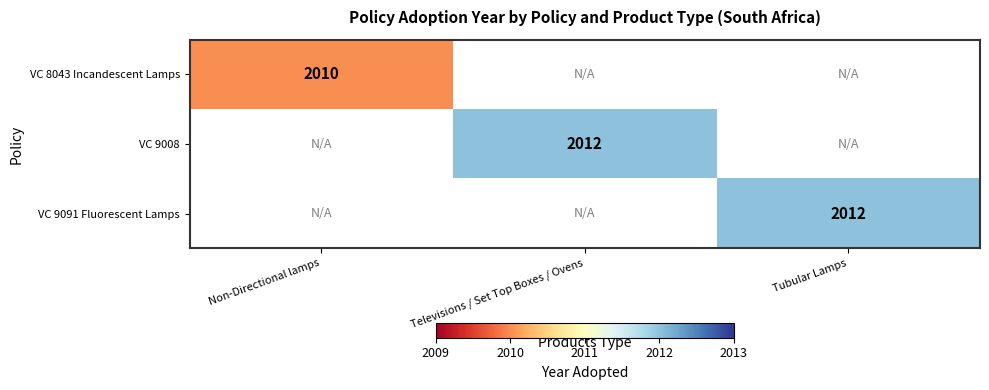

True or false: VC 8043 Incandescent Lamps has a value of 2010 at Non-Directional lamps.

True